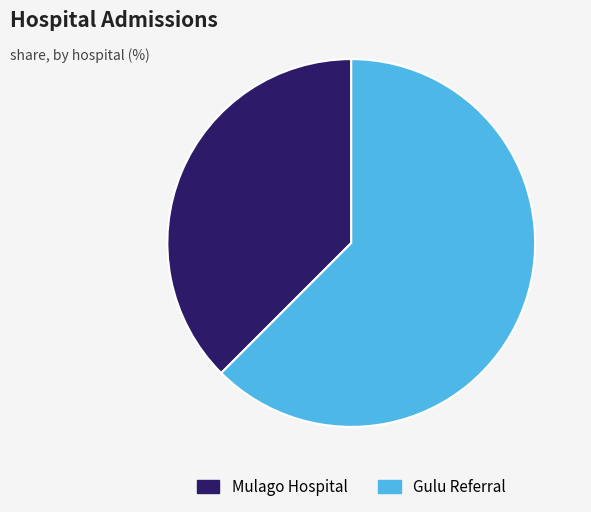

True or false: Mulago Hospital accounts for 27% of the total.

False